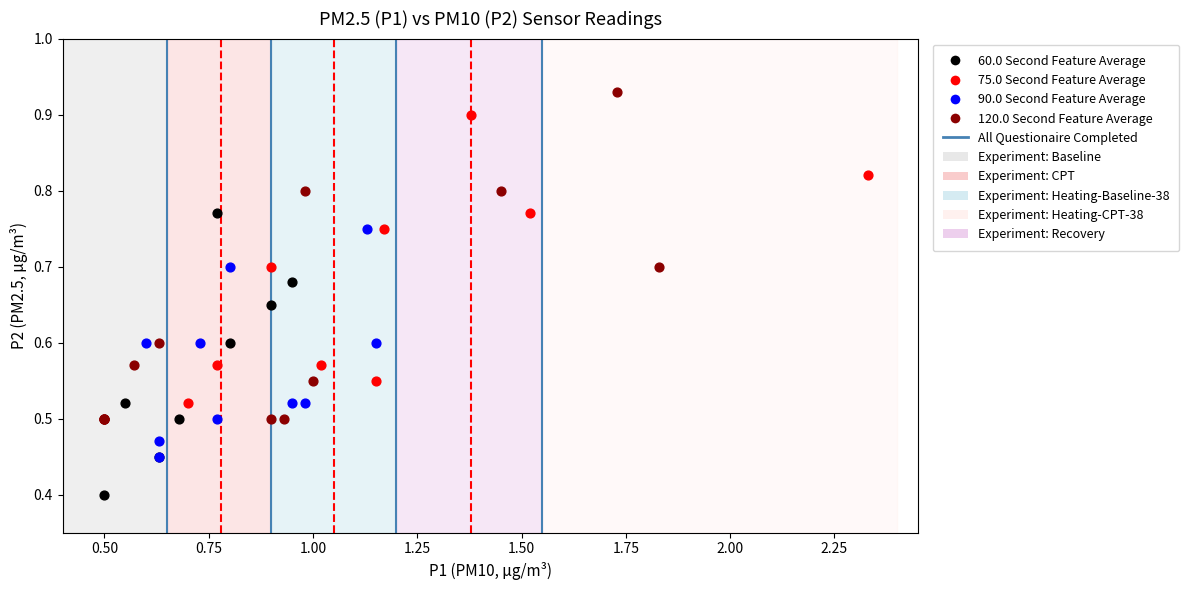

Which series has the largest Y range (max minus min)?

120.0 Second Feature Average